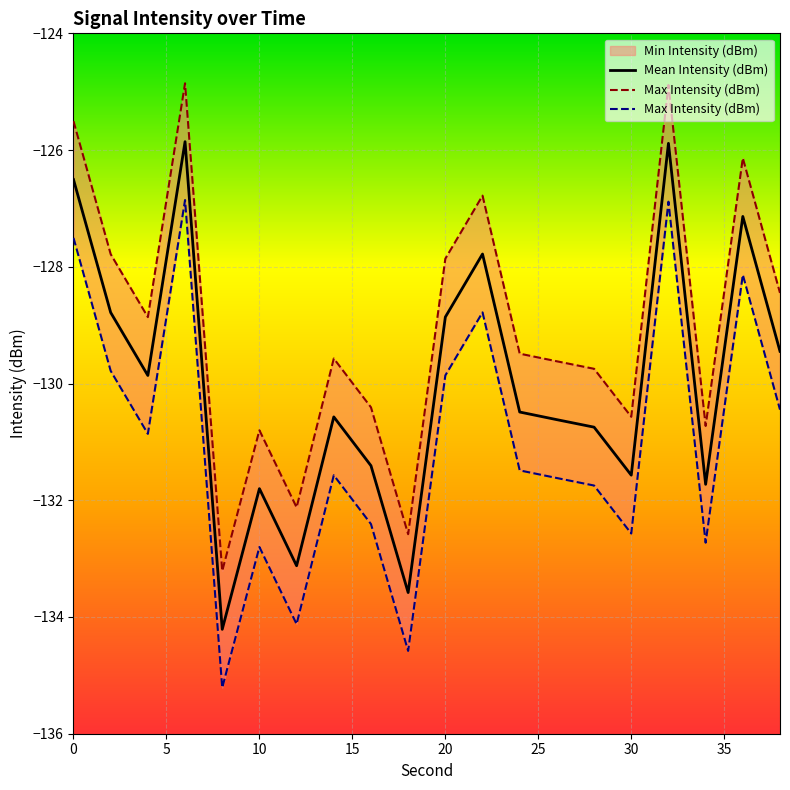

What is the highest value of the Mean Intensity (dBm) series?

-125.9